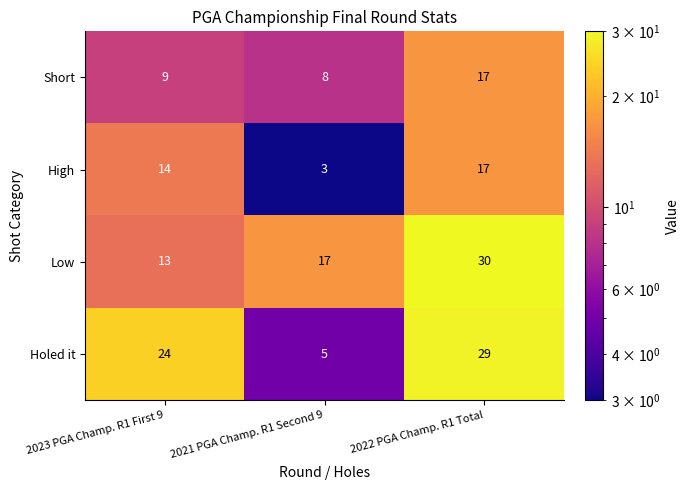

Which series changed the most between 2023 PGA Champ. R1 First 9 and 2021 PGA Champ. R1 Second 9?

Holed it